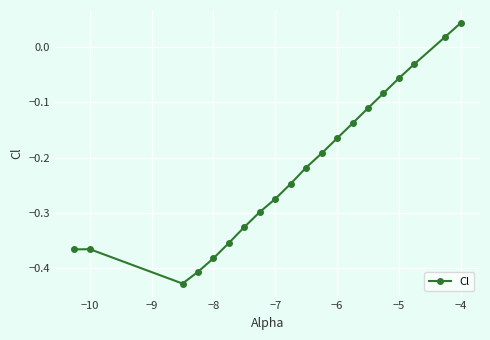

What is the sum of all values?

-4.4